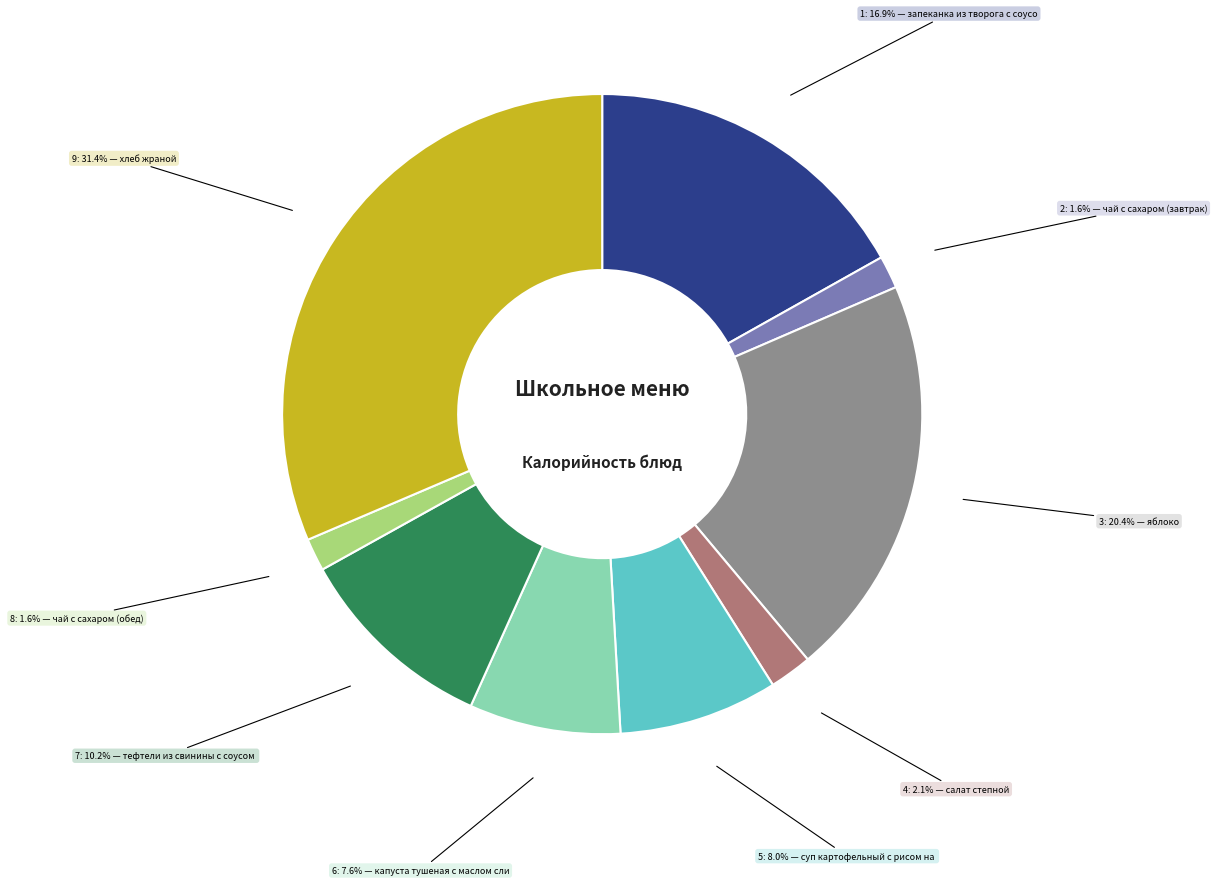

Is there a majority slice in this chart?

No